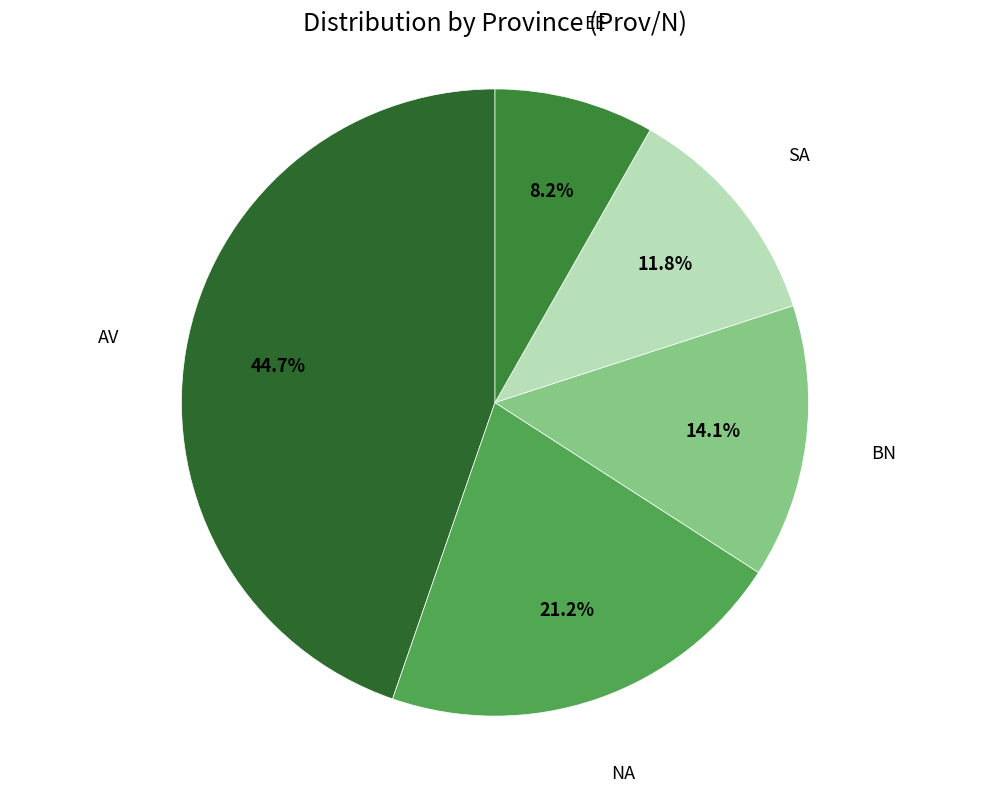

What is the smallest slice in the pie chart?

EE